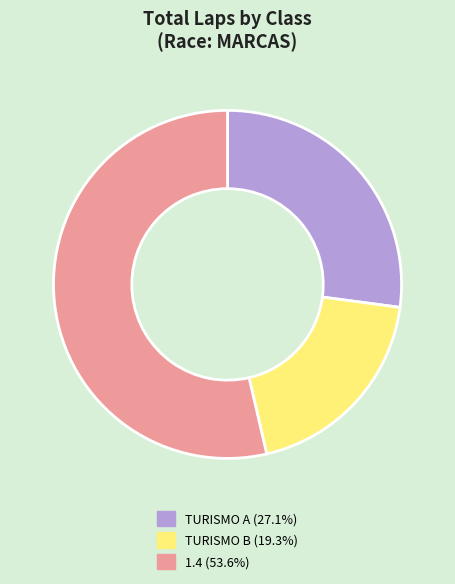

Does any single category account for the majority?

Yes